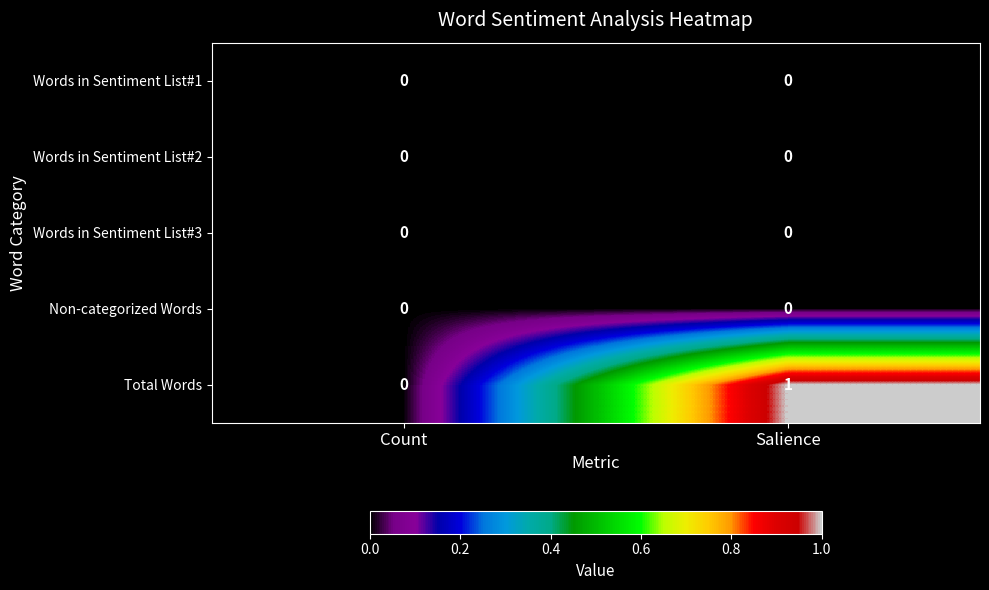

At which category is the sum across all series the highest?

Salience